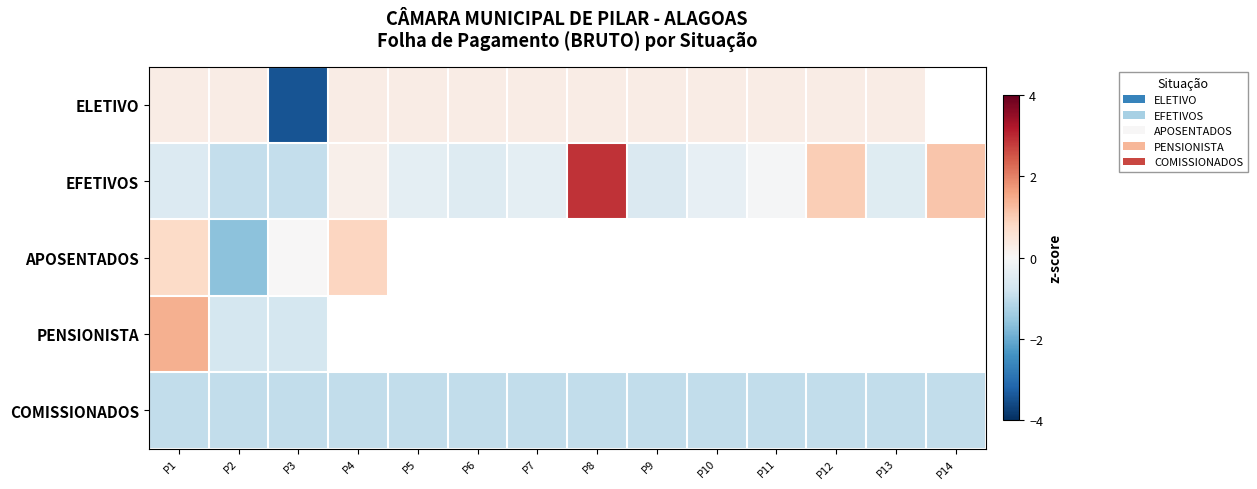

What is the difference between the maximum and minimum values in the APOSENTADOS series?

2.5